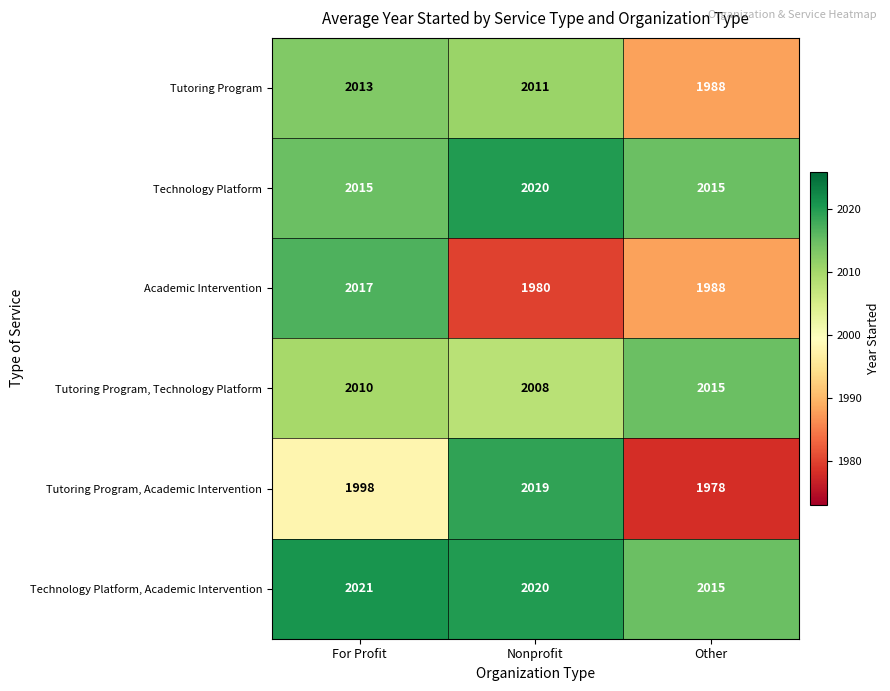

Which series has the largest range (max minus min)?

Tutoring Program, Academic Intervention